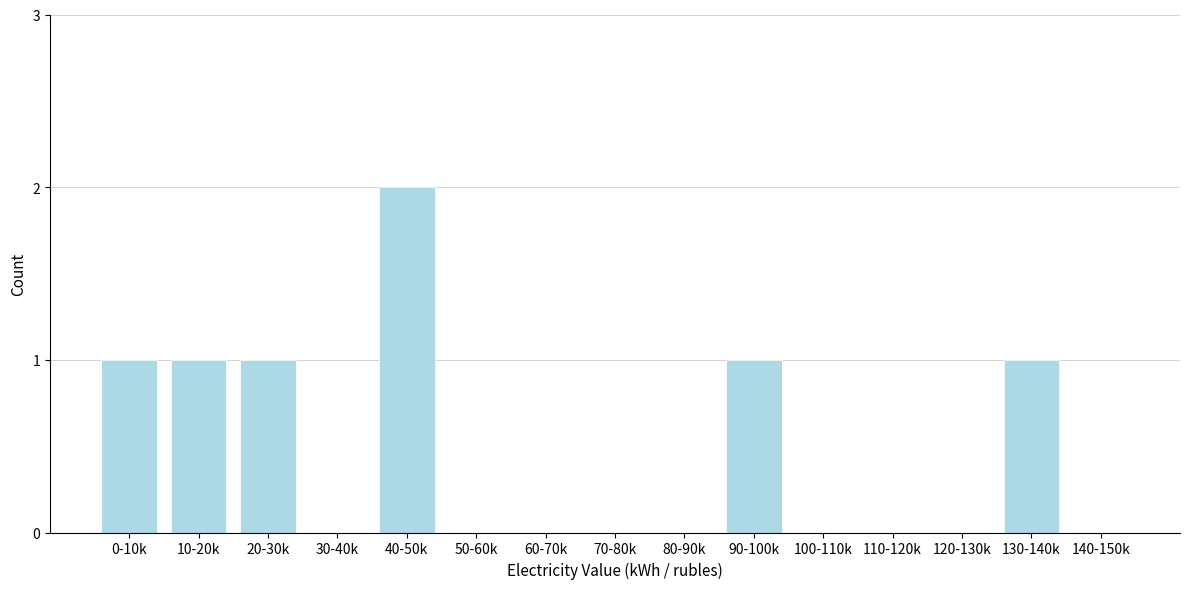

Reading right to left, transcribe all the data shown in this chart.

140-150k=0	130-140k=1	120-130k=0	110-120k=0	100-110k=0	90-100k=1	80-90k=0	70-80k=0	60-70k=0	50-60k=0	40-50k=2	30-40k=0	20-30k=1	10-20k=1	0-10k=1